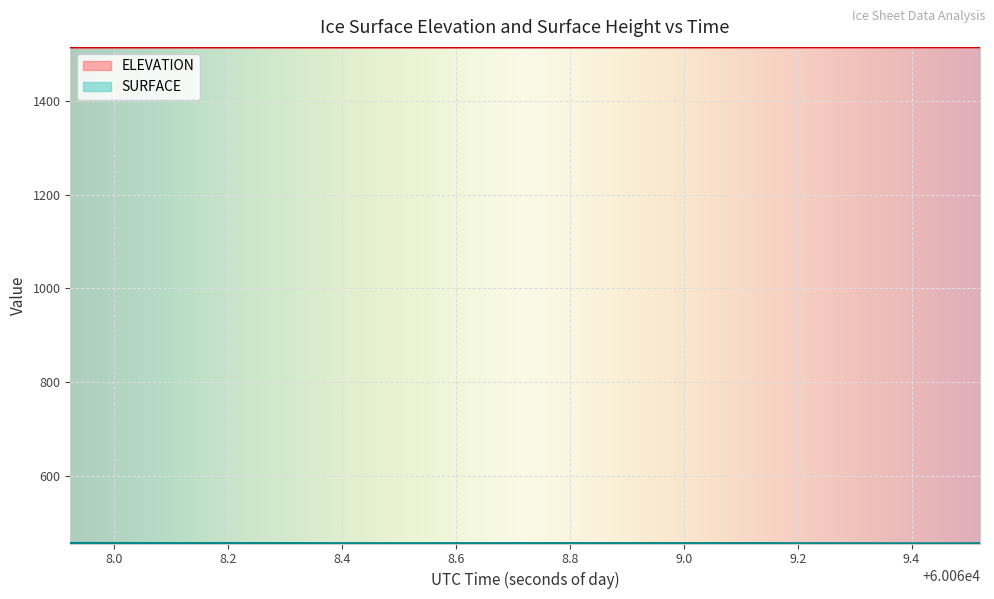

What is the highest value of the ELEVATION series?

1514.6